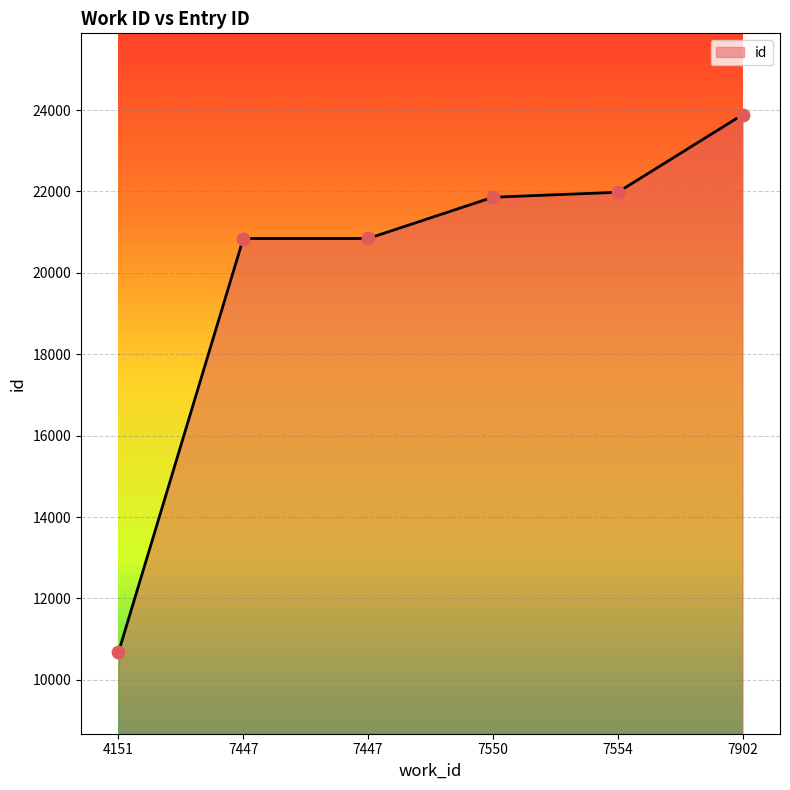

Approximately how many times larger is the value at 7902 compared to 7447?

1.1